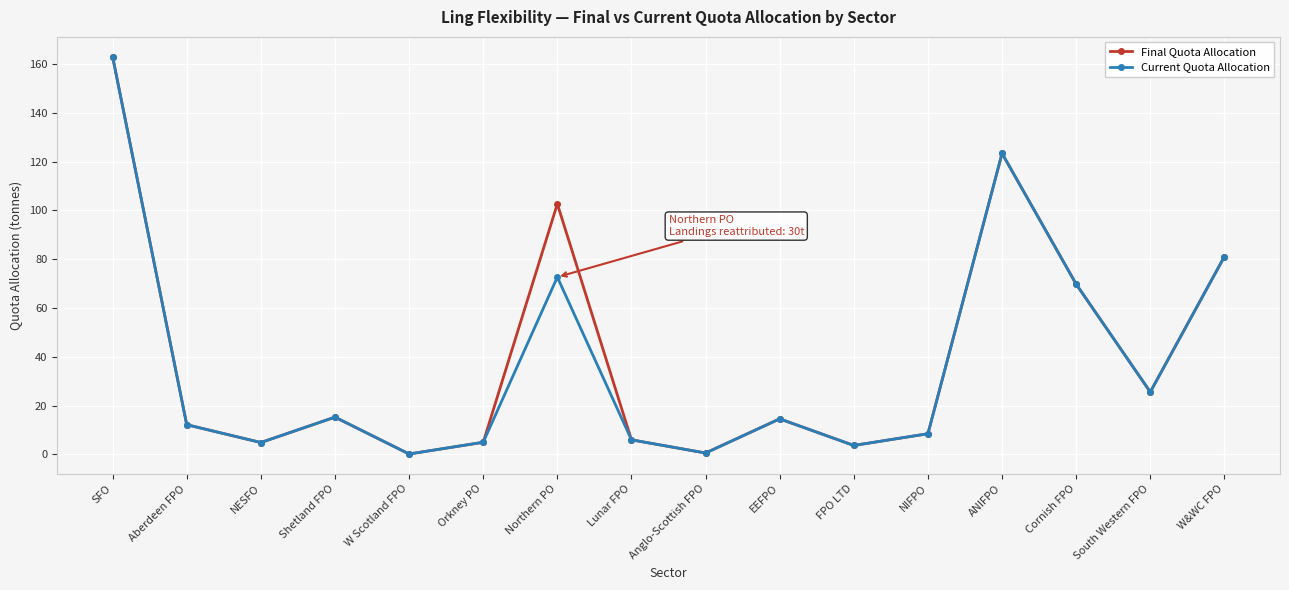

What is the label of the 10th point from the right?

Northern PO